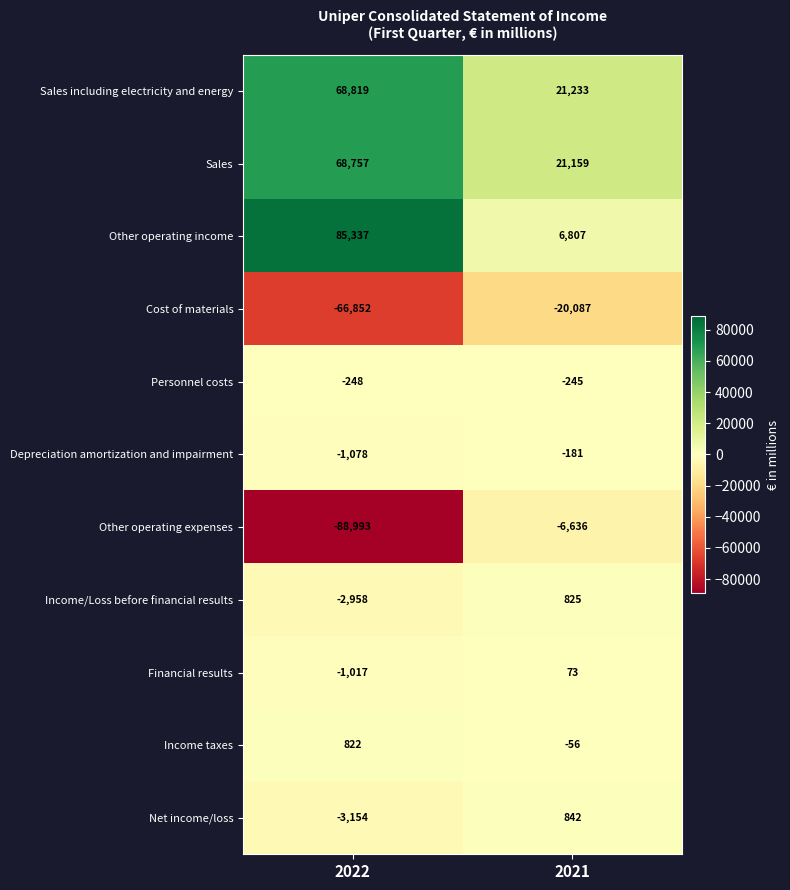

Reading left to right, extract all data points from this chart.

Sales including electricity and energy: 2022=68819	2021=21233
Sales: 2022=68757	2021=21159
Other operating income: 2022=85337	2021=6807
Cost of materials: 2022=-66852	2021=-20087
Personnel costs: 2022=-248	2021=-245
Depreciation amortization and impairment: 2022=-1078	2021=-181
Other operating expenses: 2022=-88993	2021=-6636
Income/Loss before financial results: 2022=-2958	2021=825
Financial results: 2022=-1017	2021=73
Income taxes: 2022=822	2021=-56
Net income/loss: 2022=-3154	2021=842